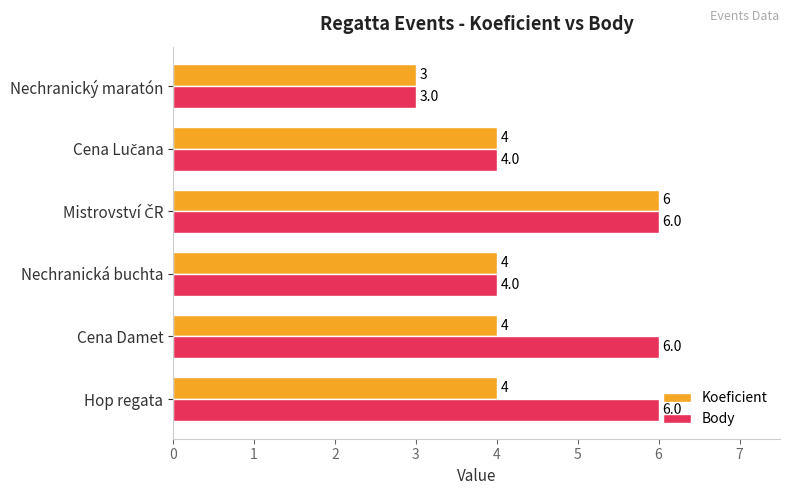

Which label corresponds to the smallest value in the chart?

Nechranický maratón